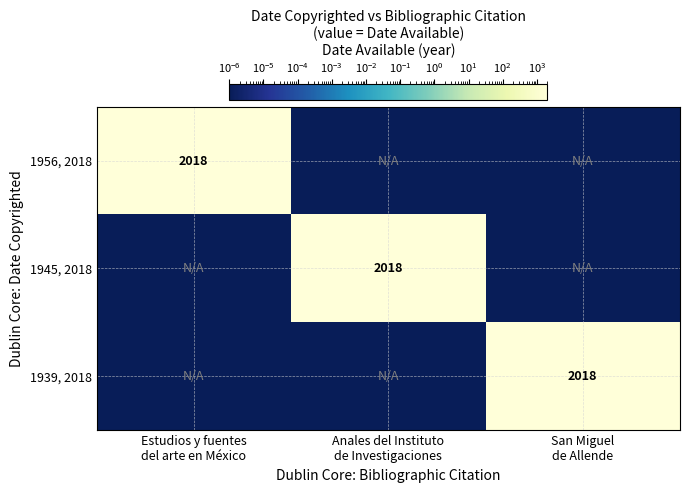

The 1956, 2018 series shows 2018.0 at Estudios y fuentes del arte en México. True or false?

True